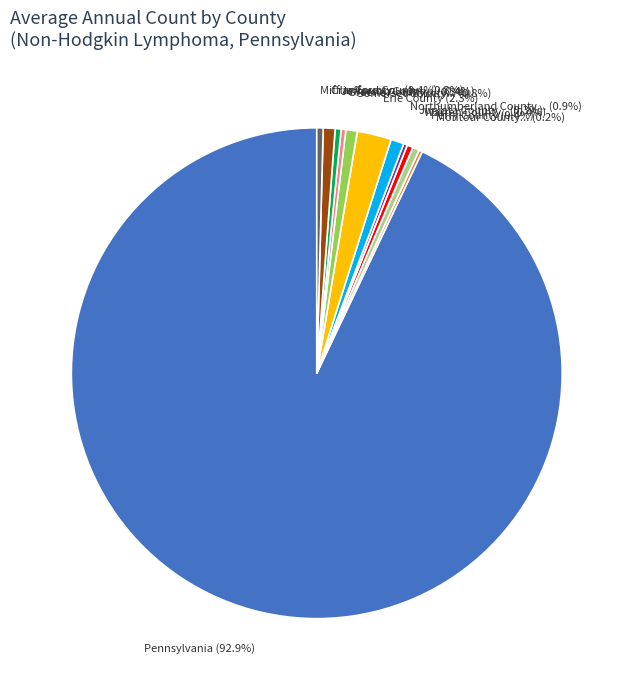

Is there a majority slice in this chart?

Yes